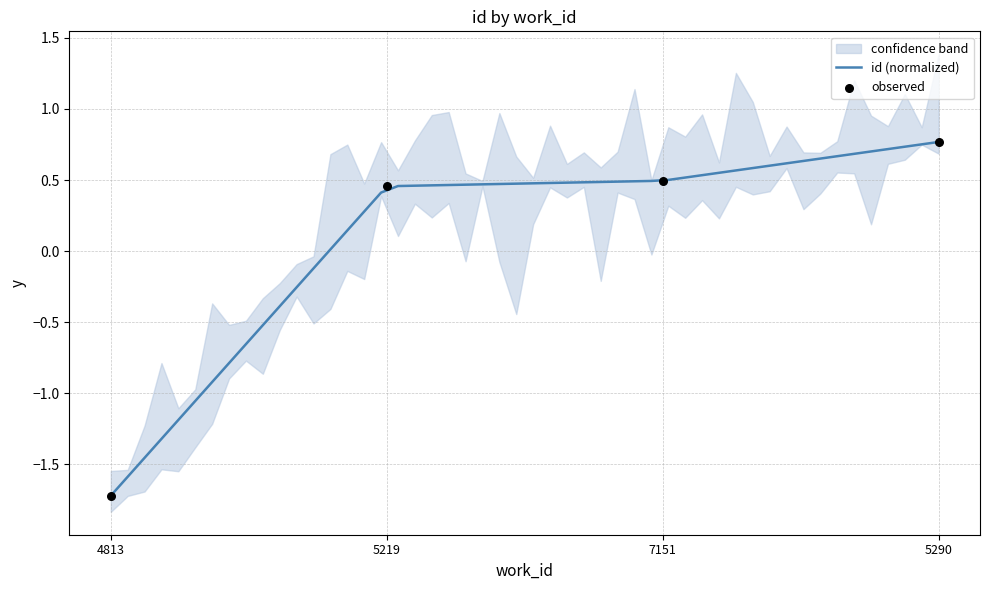

Between 4813 and 5219, which is larger?

5219